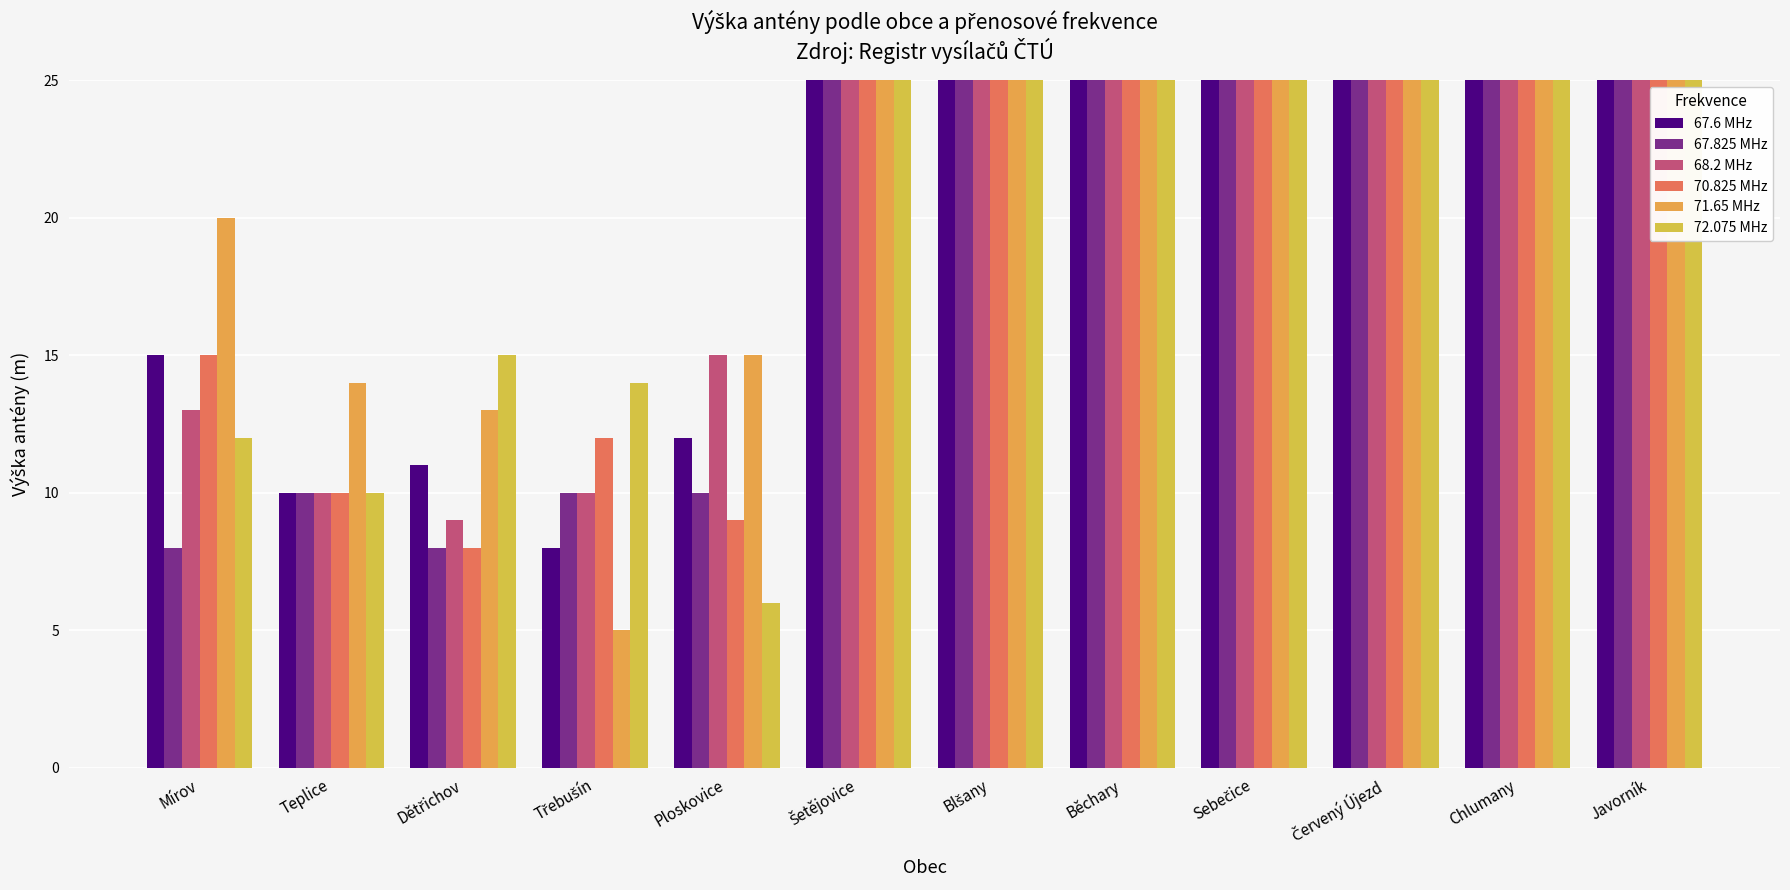

What is the label of the 5th bar from the left?

Ploskovice